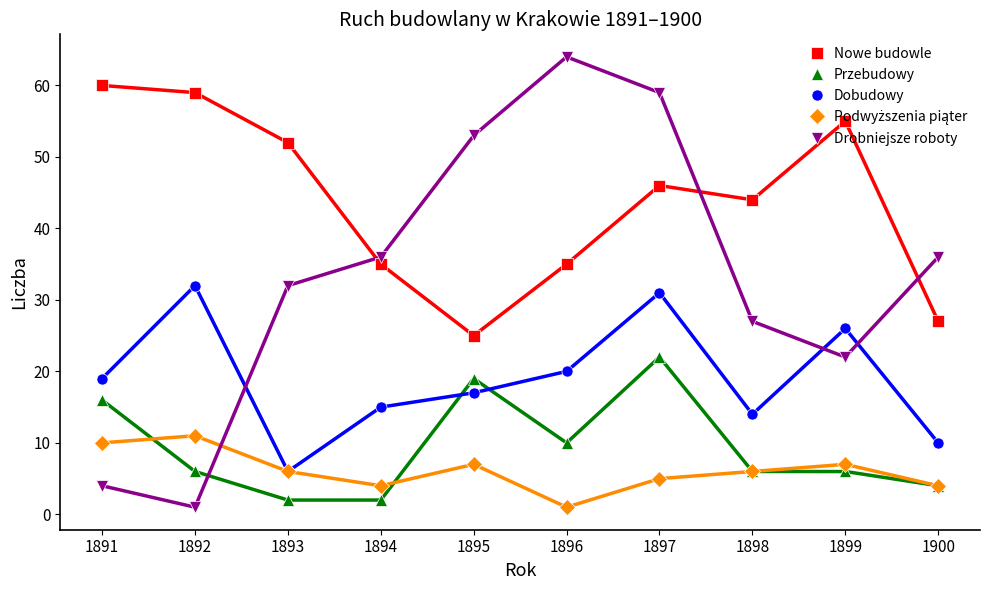

What is the average value of the Podwyższenia piąter series?

6